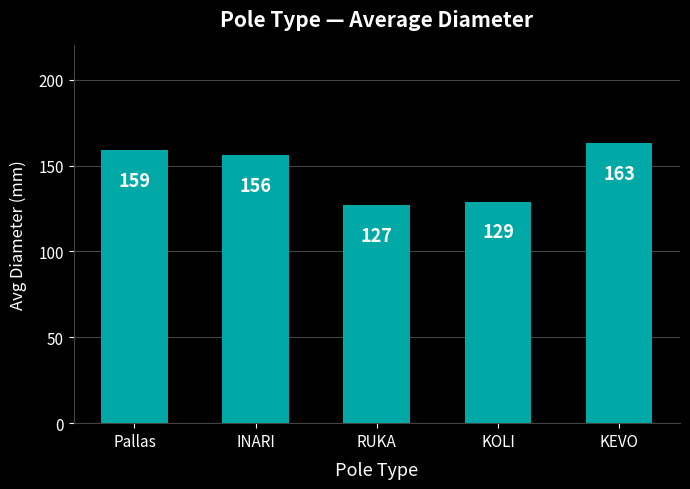

Approximately how many times larger is the value at Pallas compared to INARI?

1.0